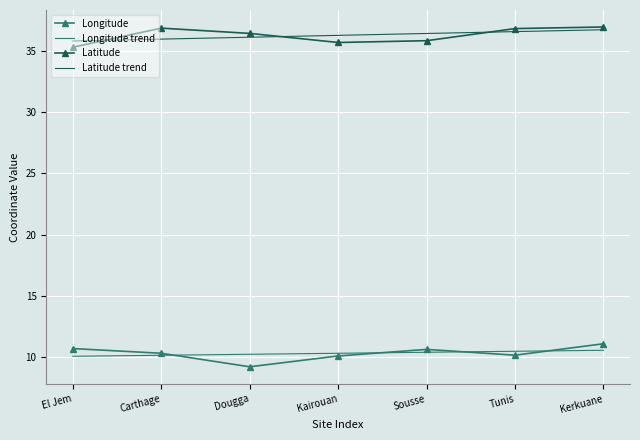

True or false: Latitude has a value of 36.9 at Carthage.

True